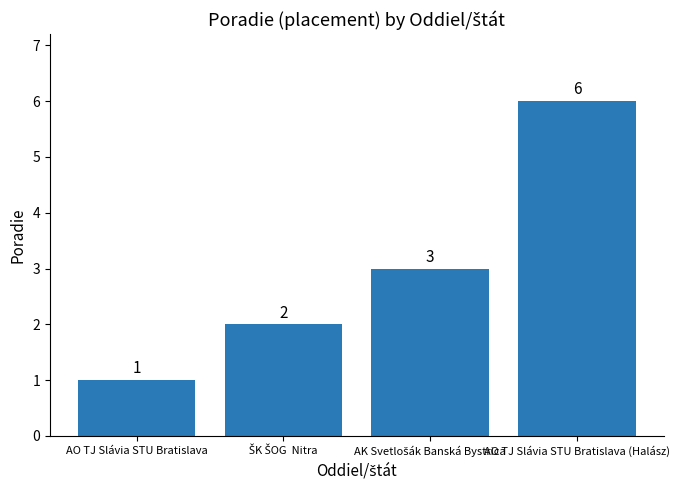

True or false: the data shows 6 at AO TJ Slávia STU Bratislava (Halász).

True